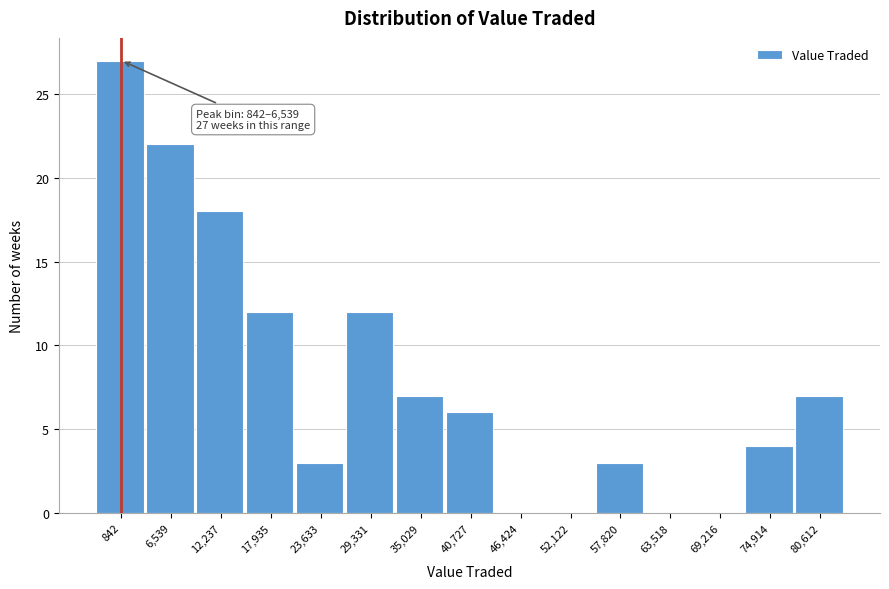

Reading left to right, extract all data points from this chart.

842=27	6,539=22	12,237=18	17,935=12	23,633=3	29,331=12	35,029=7	40,727=6	46,424=0	52,122=0	57,820=3	63,518=0	69,216=0	74,914=4	80,612=7